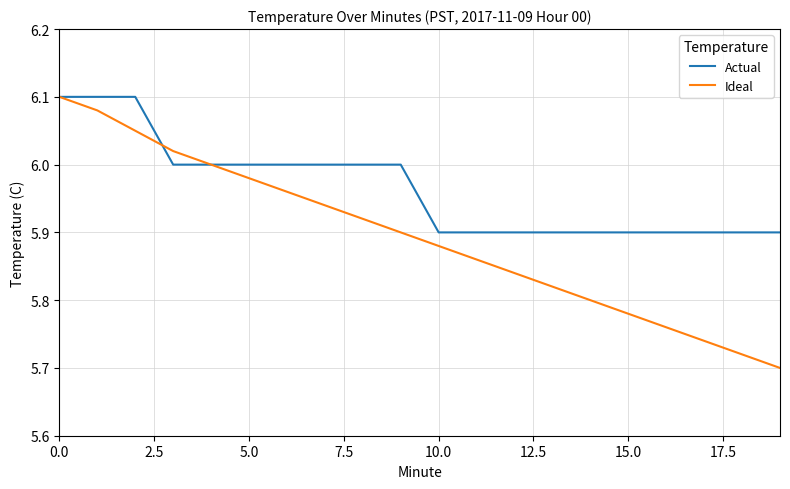

Which series has the widest spread of values?

Ideal